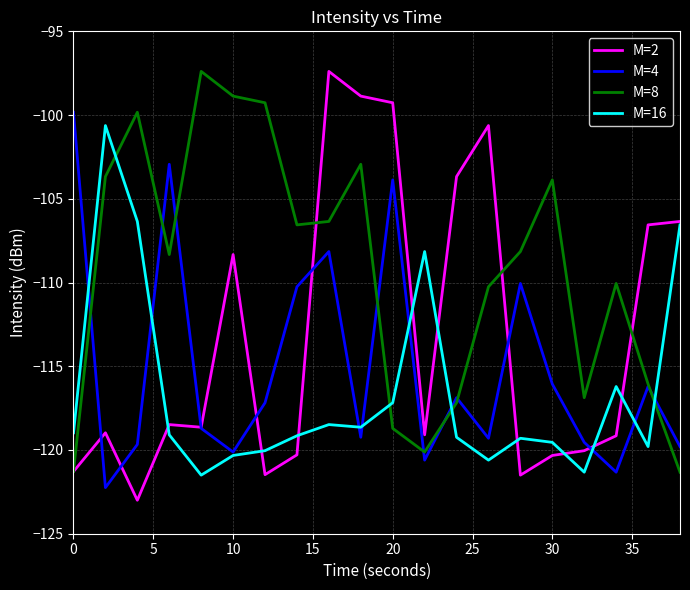

After their last crossing, which series has the higher values: M=8 or M=16?

M=16